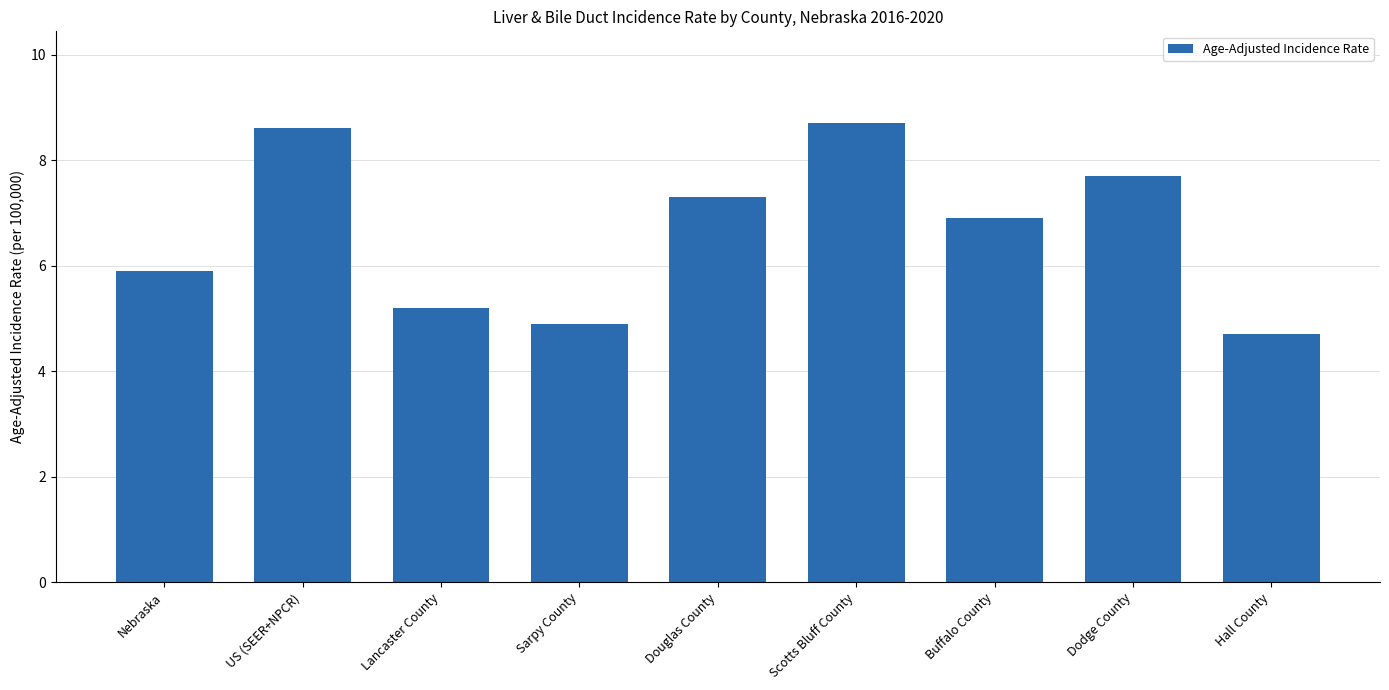

What is the label of the 1st bar from the left?

Nebraska